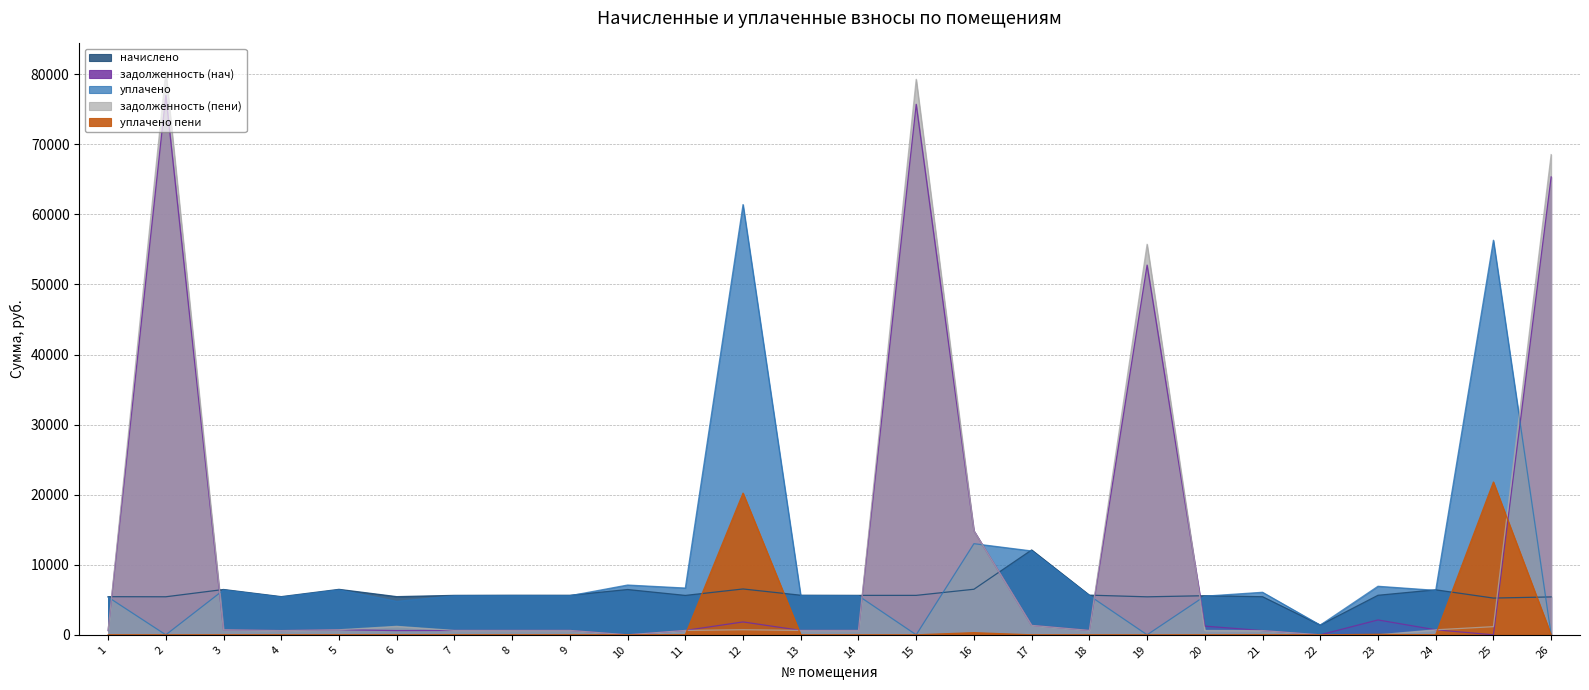

Reading left to right, what are all the values shown in this chart?

начислено: 1=5441.9	2=5428.5	3=6468.9	4=5448.6	5=6488.9	6=5448.6	7=5628.6	8=5648.7	9=5642.0	10=6462.3	11=5621.9	12=6542.3	13=5648.7	14=5628.6	15=5628.6	16=6502.3	17=12110.9	18=5662.0	19=5421.9	20=5582.0	21=5435.3	22=1387.1	23=5642.0	24=6422.2	25=5241.9	26=5408.6
задолженность (нач): 1=604.7	2=76984.2	3=718.8	4=605.4	5=721.0	6=605.4	7=625.4	8=627.6	9=626.9	10=0.0	11=624.7	12=1837.0	13=627.6	14=625.4	15=75710.2	16=14843.7	17=1345.7	18=629.1	19=52763.9	20=1240.4	21=603.9	22=0.0	23=2123.8	24=713.6	25=0.0	26=65344.9
уплачено: 1=5378.3	2=0.0	3=6393.3	4=5384.9	5=6413.0	6=4779.5	7=5562.8	8=5582.6	9=5576.0	10=7104.7	11=6674.0	12=61400.8	13=5582.6	14=5562.8	15=0.0	16=13006.3	17=11969.3	18=5595.8	19=0.0	20=5516.7	21=6070.4	22=1387.1	23=6928.3	24=6347.1	25=56311.4	26=0.0
задолженность (пени): 1=604.7	2=80373.8	3=718.8	4=605.4	5=721.0	6=1210.8	7=625.4	8=627.6	9=626.9	10=0.0	11=624.7	12=726.9	13=627.6	14=625.4	15=79281.0	16=14839.8	17=1345.7	18=629.1	19=55737.0	20=620.2	21=603.9	22=0.0	23=0.0	24=713.6	25=1164.9	26=68532.7
уплачено пени: 1=0.0	2=0.0	3=0.0	4=0.0	5=0.0	6=0.0	7=0.0	8=0.0	9=0.0	10=0.0	11=8.5	12=20218.9	13=0.0	14=0.0	15=0.0	16=306.4	17=0.0	18=0.0	19=0.0	20=1.1	21=13.6	22=0.0	23=73.0	24=0.0	25=21803.7	26=0.0